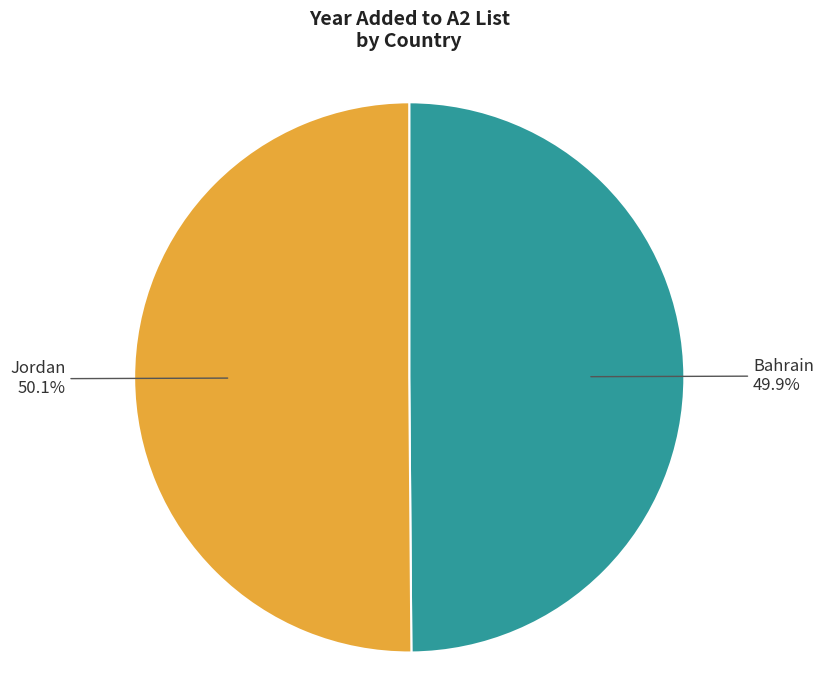

How many slices are in this pie chart?

2